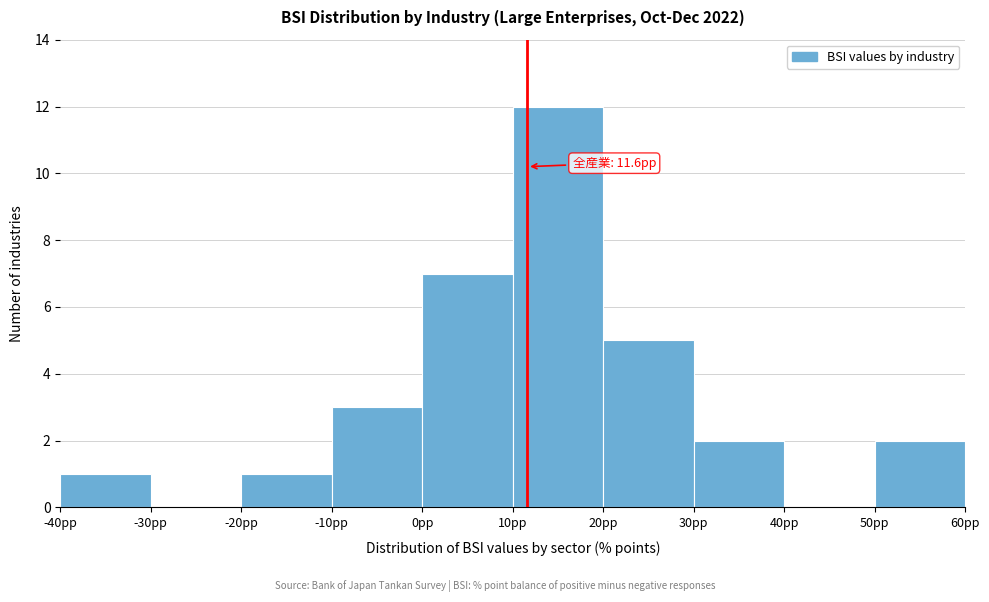

Which range on the x-axis has the tallest bar?

10 to 20